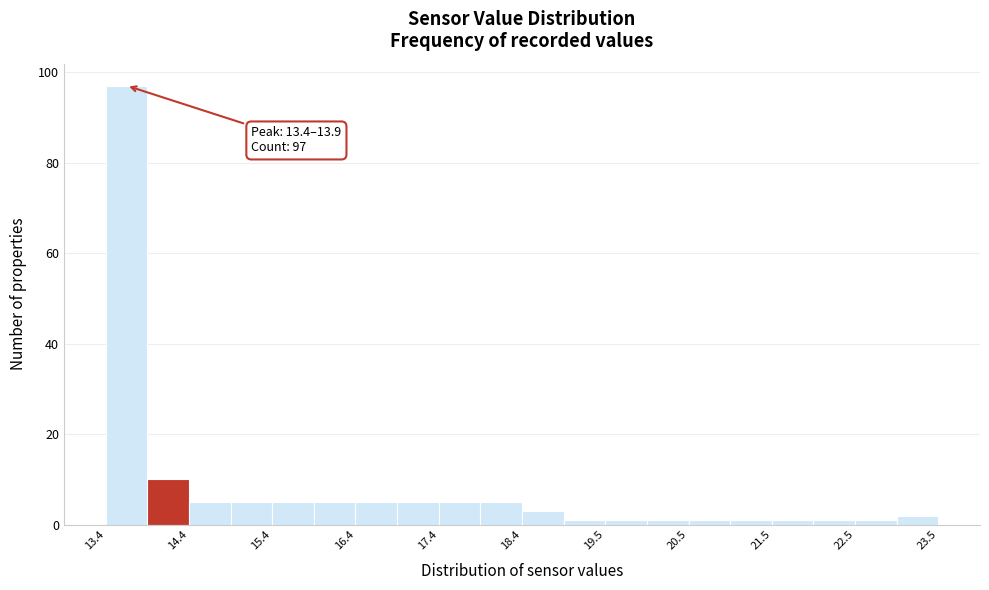

Around what value on the x-axis is the tallest bar? Give the approximate position of its centre, as read against the axis.

13.6